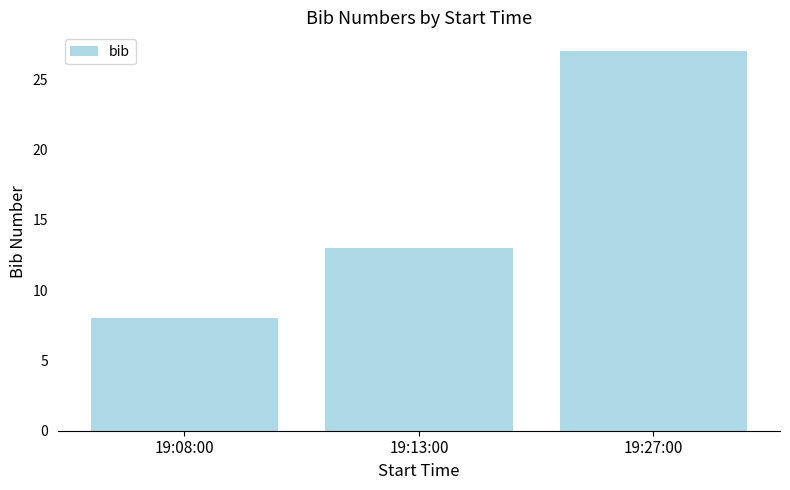

How many values are between 8 and 27?

3